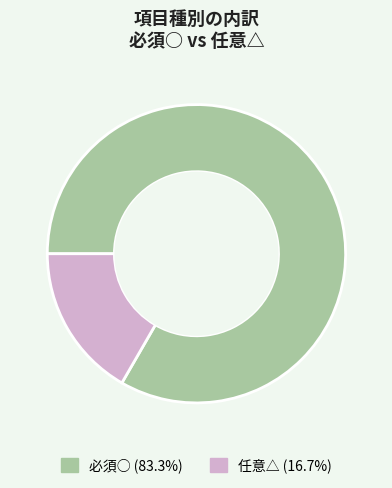

Combined, do 任意△ and 必須○ account for over 50%?

Yes